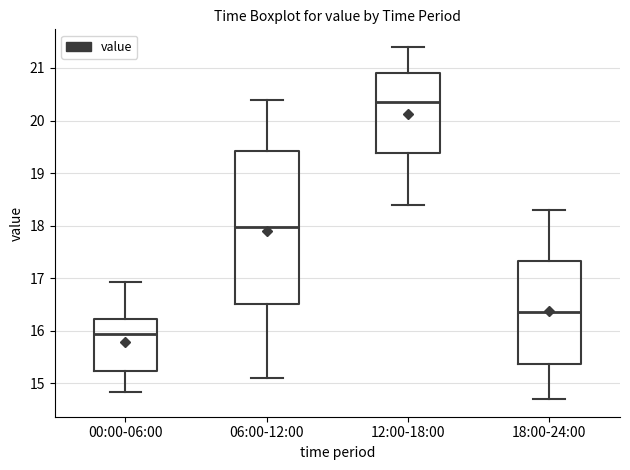

Where does the upper whisker of the box for 18:00-24:00 end on the y-axis? The values are not printed on the chart, so give them approximately, as read against the axis.

18.3